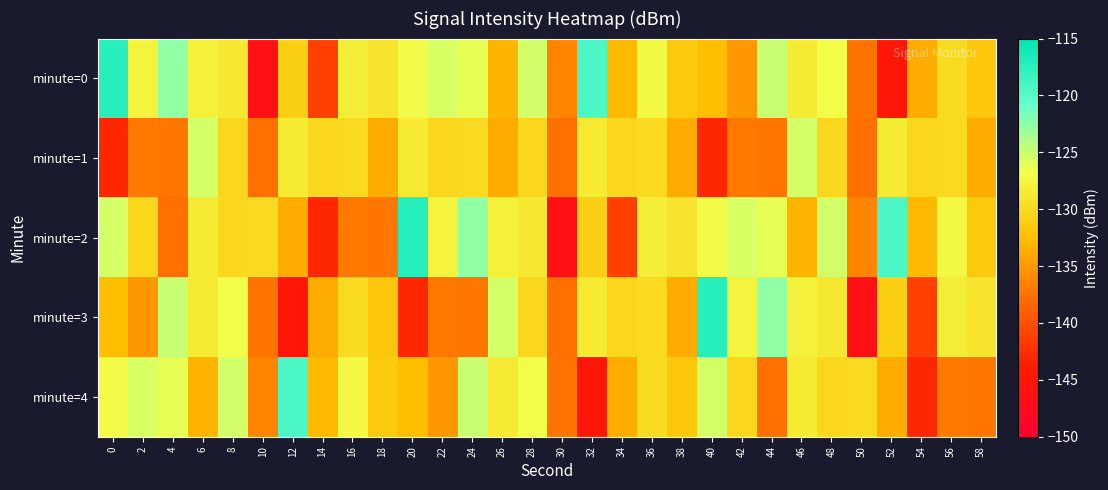

How many data points does each series have?

30